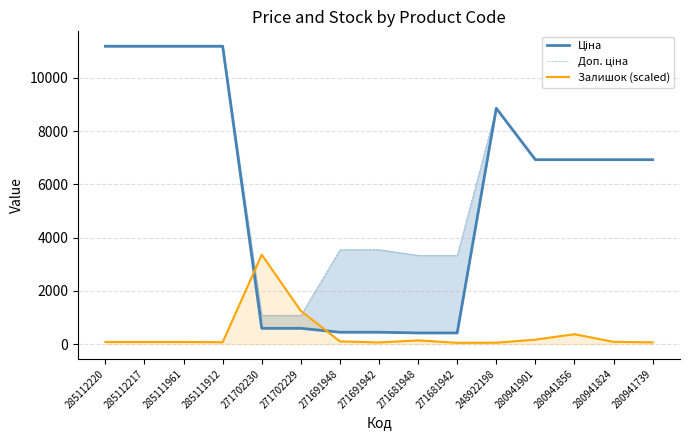

Reading left to right, list all the values displayed in this chart.

Ціна: 285112220=11188.2	285112217=11188.2	285111961=11188.2	285111912=11188.2	271702230=589.9	271702229=589.9	271691948=443.1	271691942=443.1	271681948=416.6	271681942=416.6	248922198=8856.7	280941901=6925.7	280941856=6925.7	280941824=6925.7	280941739=6925.7
Доп. ціна: 285112220=11188.2	285112217=11188.2	285111961=11188.2	285111912=11188.2	271702230=1081.7	271702229=1081.7	271691948=3545.0	271691942=3545.0	271681948=3332.5	271681942=3332.5	248922198=8856.7	280941901=6925.7	280941856=6925.7	280941824=6925.7	280941739=6925.7
Залишок (scaled): 285112220=77.5	285112217=77.5	285111961=77.5	285111912=68.4	271702230=3356.4	271702229=1245.0	271691948=100.3	271691942=59.3	271681948=136.8	271681942=45.6	248922198=50.2	280941901=164.2	280941856=369.4	280941824=82.1	280941739=63.8